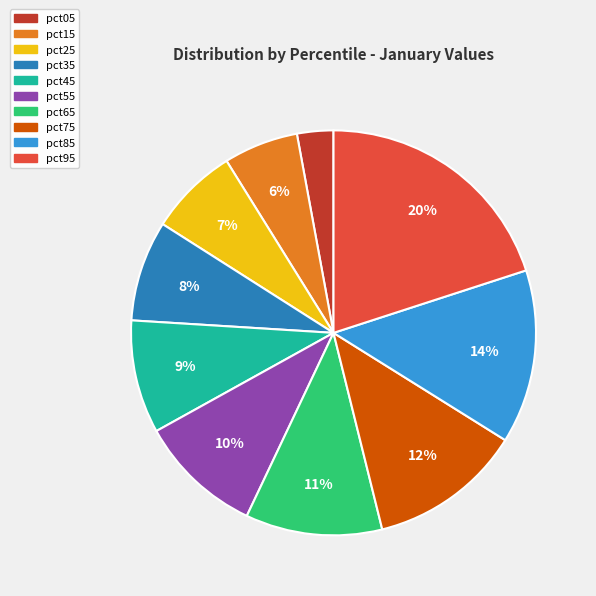

The pct55 slice represents 24% of the pie. True or false?

False